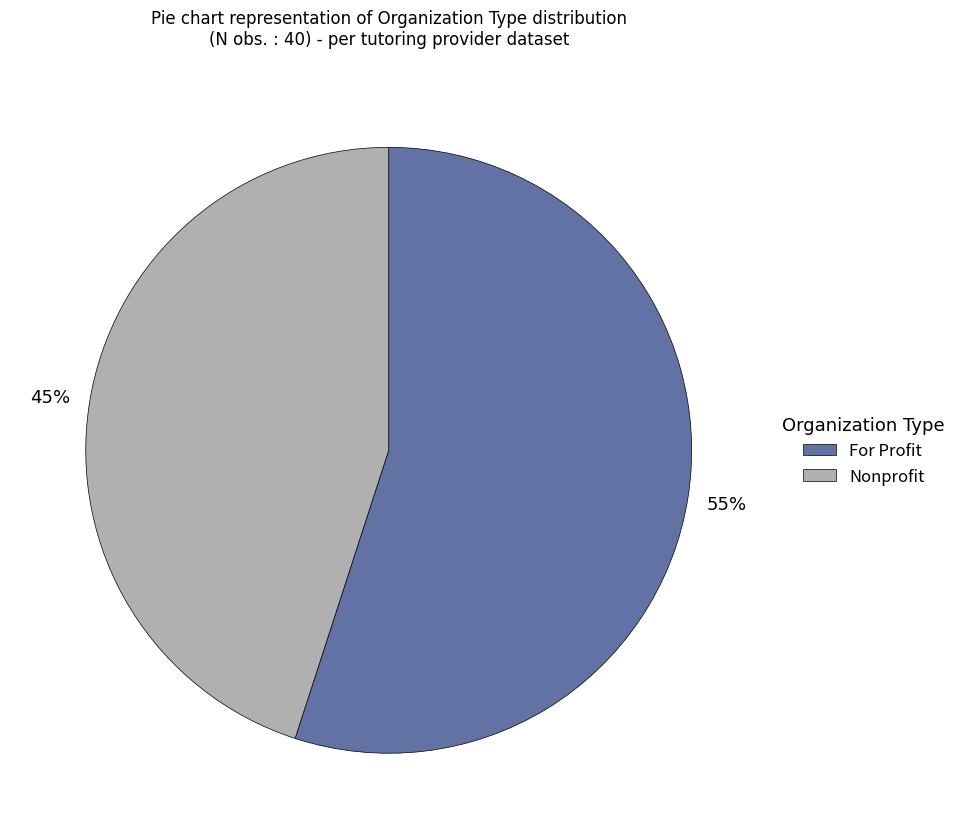

Approximately how many times larger is the value at For Profit compared to Nonprofit?

1.2